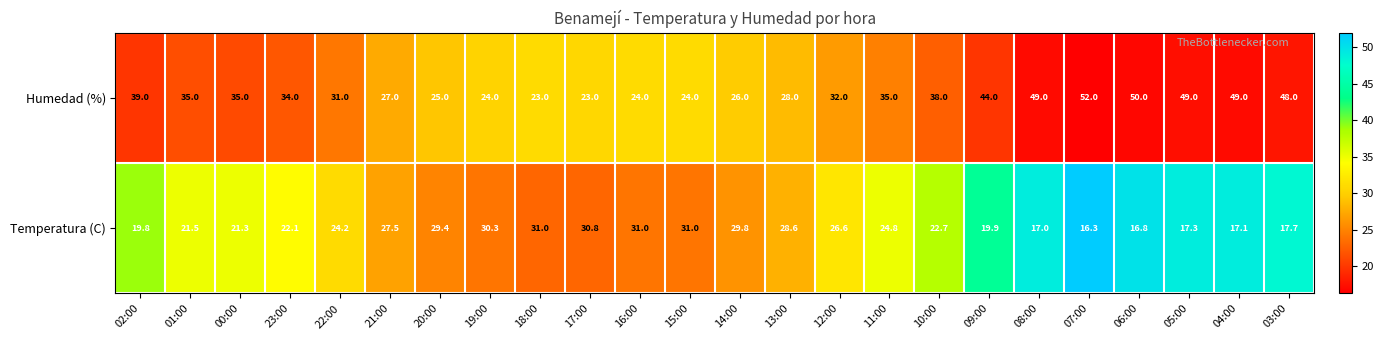

Rank the series at 20:00 from lowest to highest value.

Humedad (%), Temperatura (C)